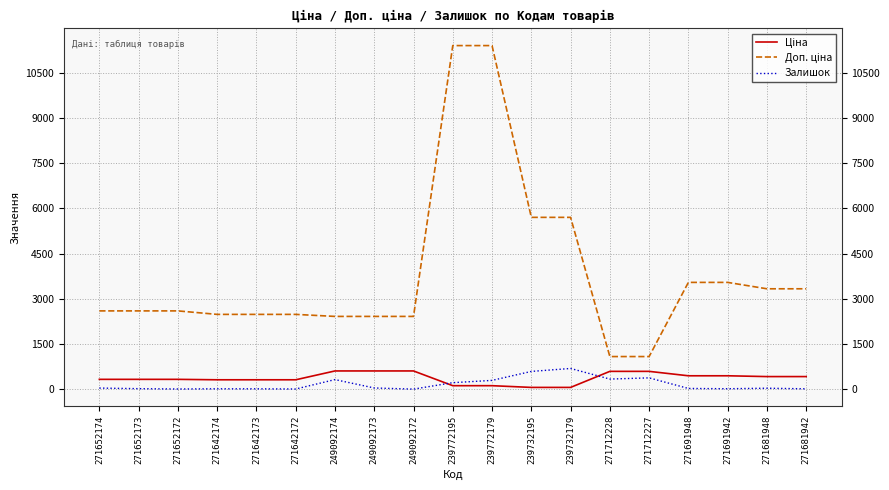

What is the maximum value shown in the chart?

11410.0